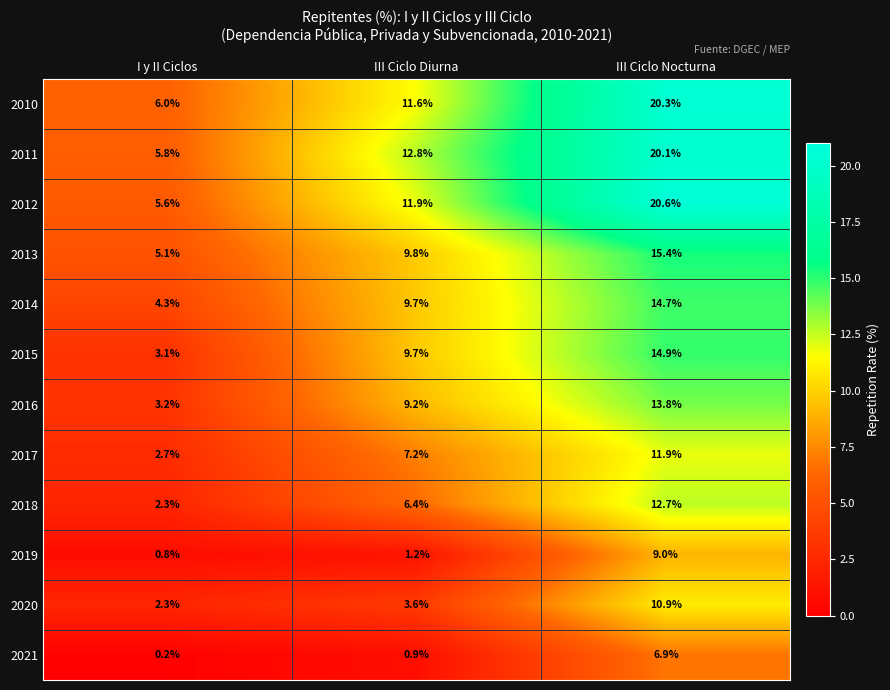

What is the average value of the 2021 series?

2.7